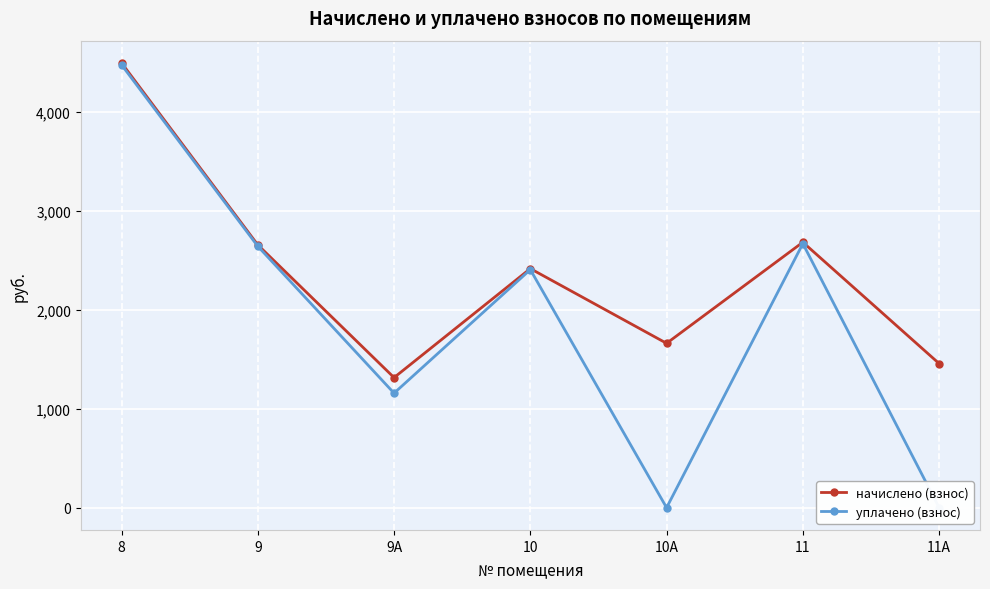

True or false: уплачено (взнос) and начислено (взнос) intersect in this chart.

False